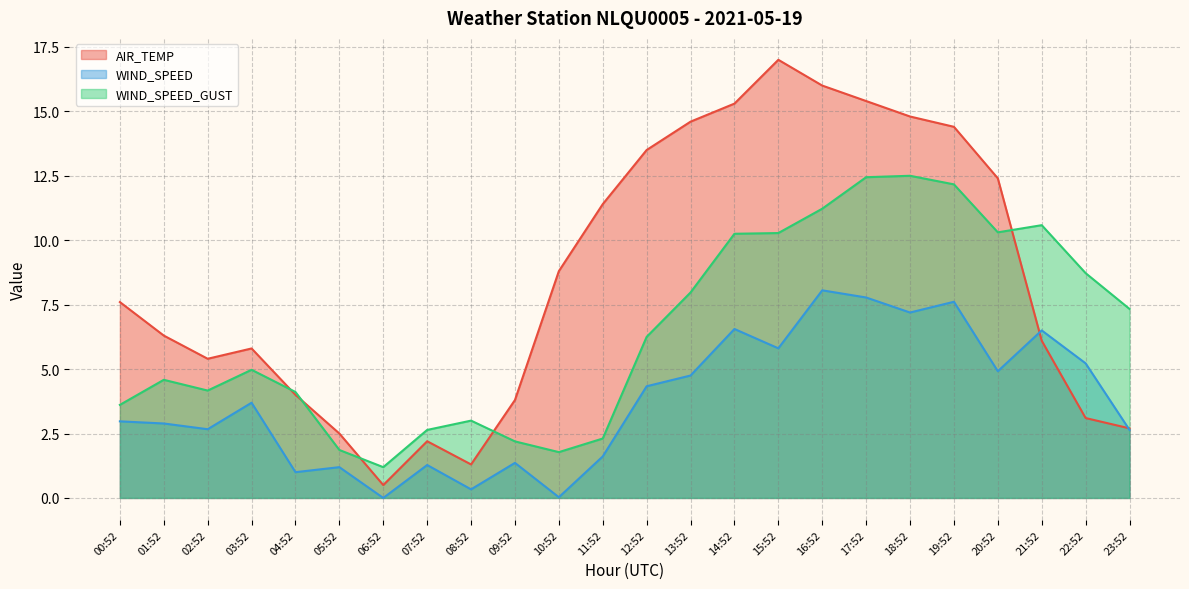

What is the average value of the WIND_SPEED series?

3.8